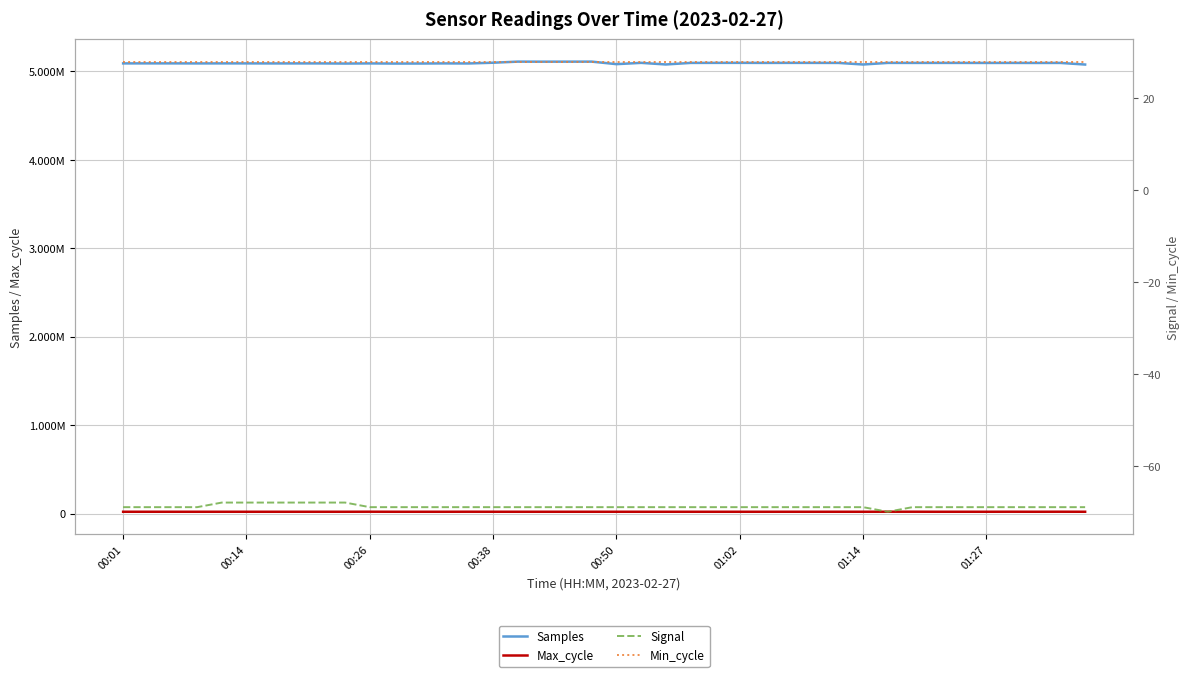

In Samples, how many points are higher than both neighbors (excluding endpoints)?

14